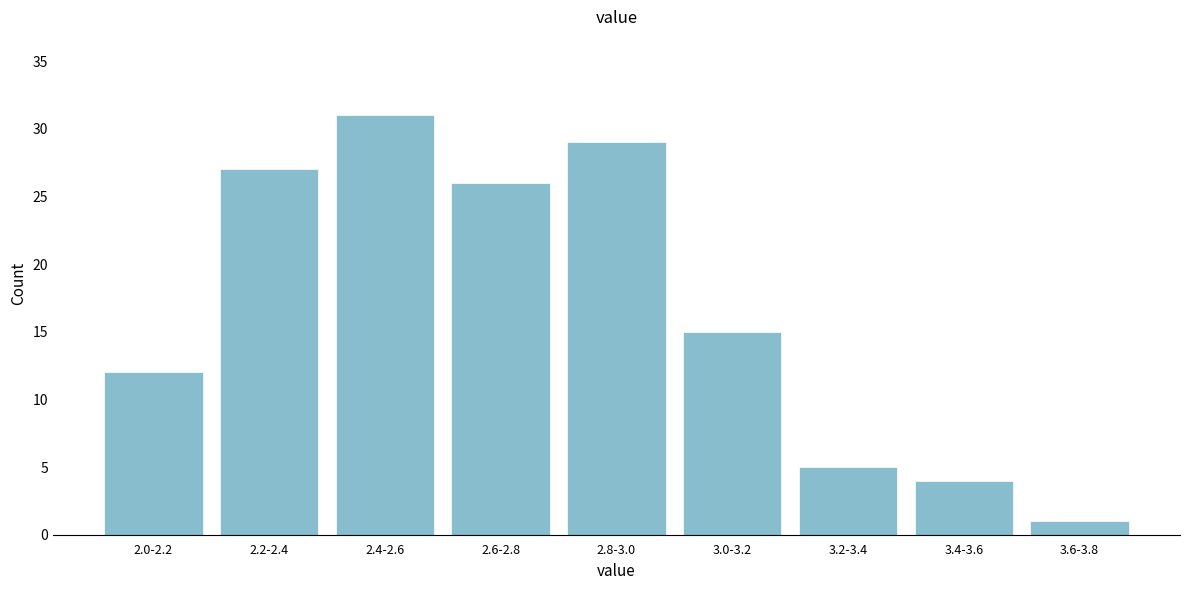

Reading left to right, what are all the values shown in this chart?

12	27	31	26	29	15	5	4	1